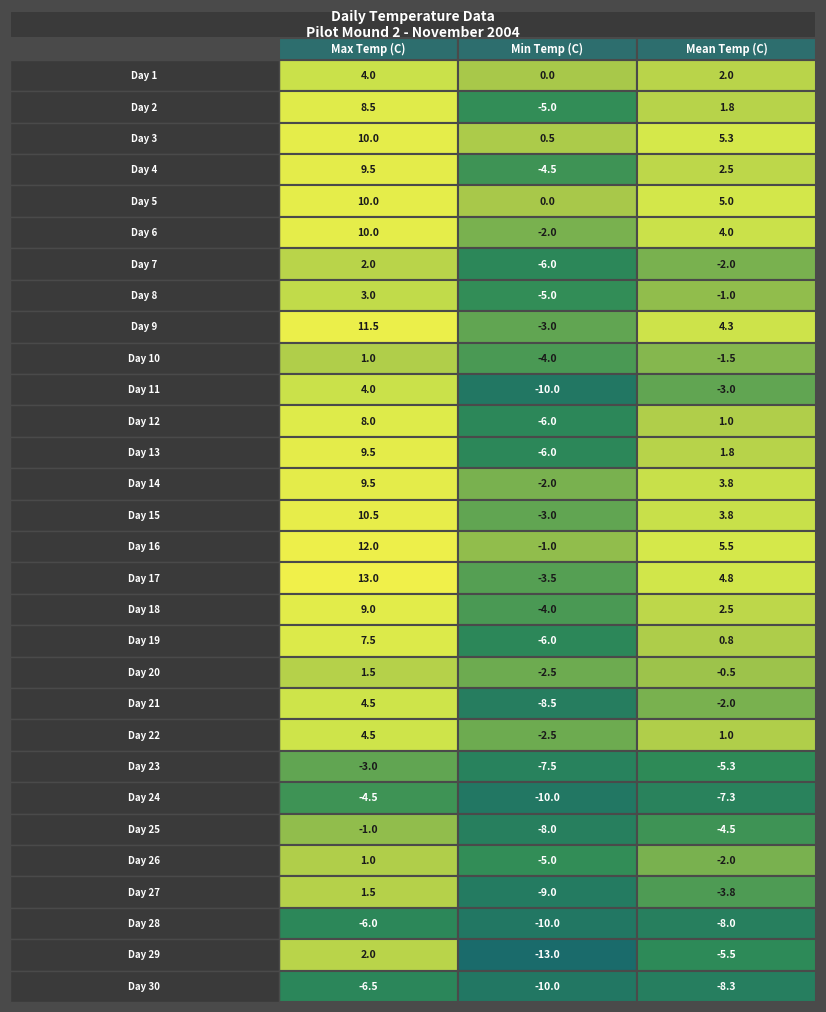

Rank the series by their maximum value, from highest to lowest.

Max Temp (C), Mean Temp (C), Min Temp (C)